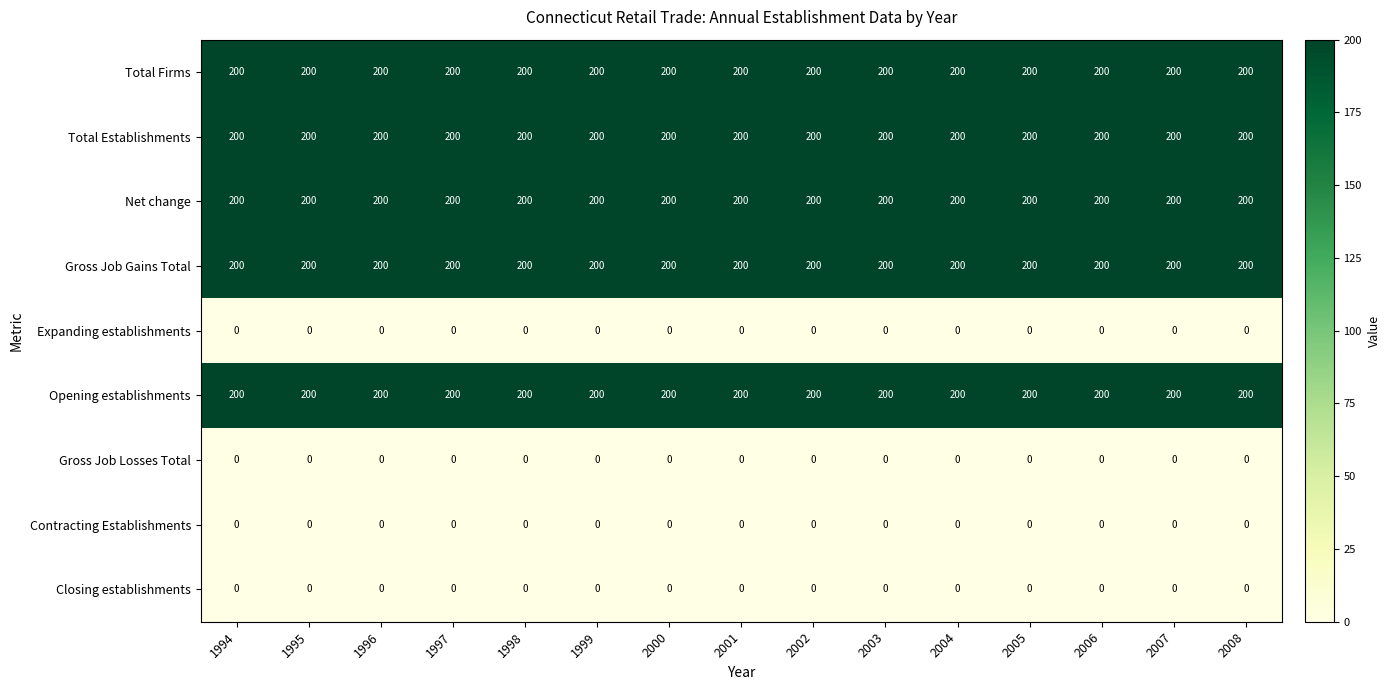

What is the total value across all series at 1996?

1000